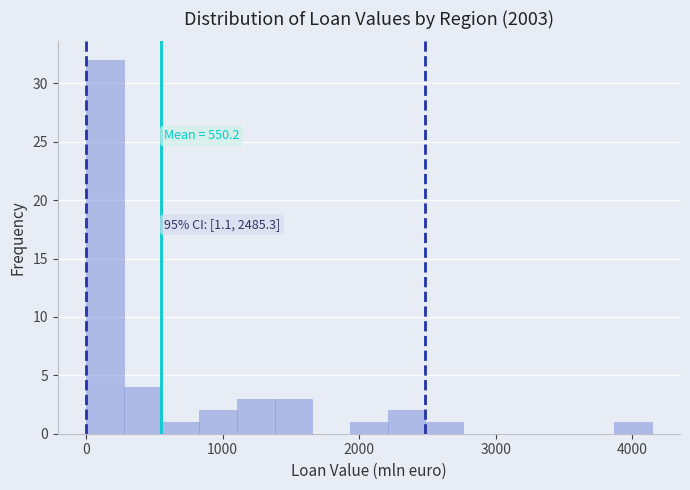

Read against the x-axis, roughly where is the centre of the tallest bar?

100